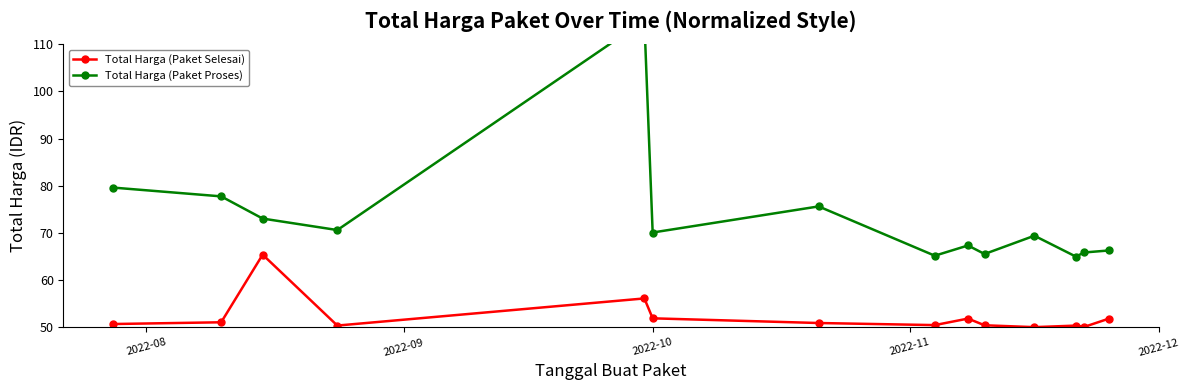

What is the difference between the maximum and minimum values in the Total Harga (Paket Proses) series?

50.0